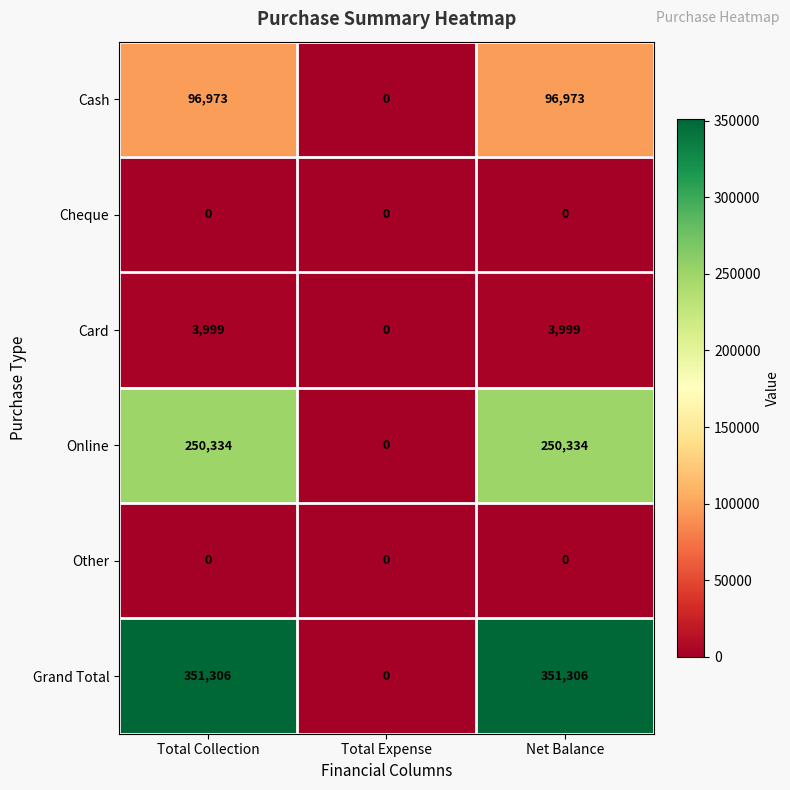

Between Total Collection and Total Expense, which series saw the biggest shift?

Grand Total